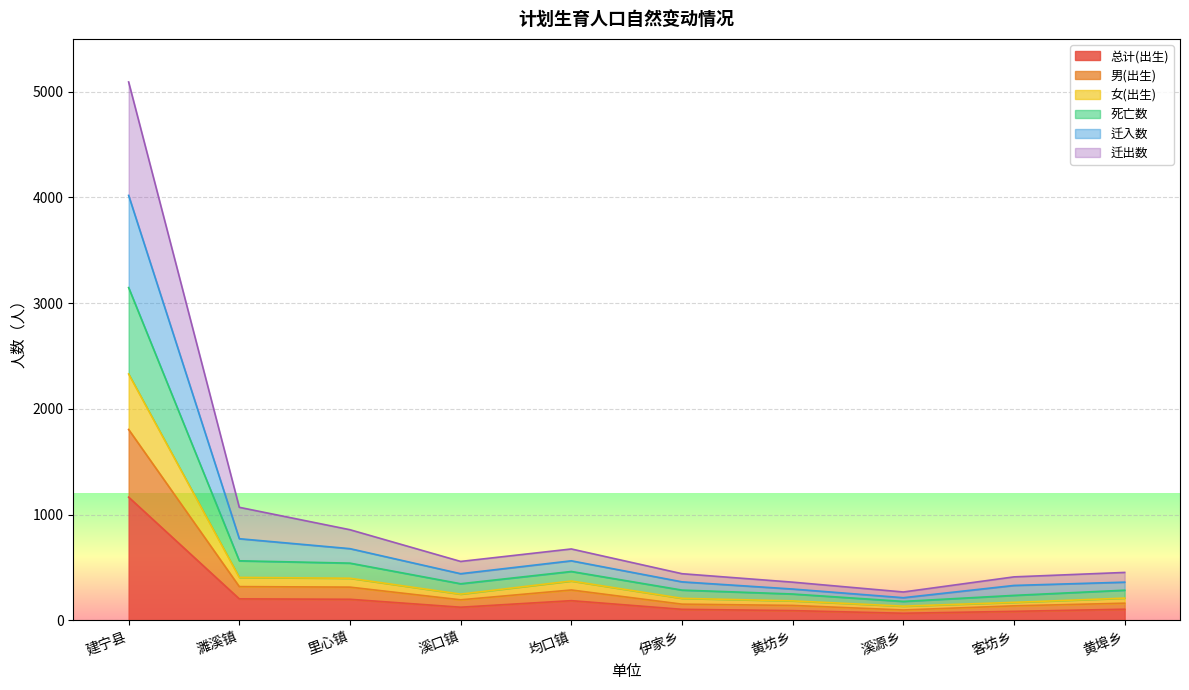

At which category is the sum across all series the highest?

建宁县